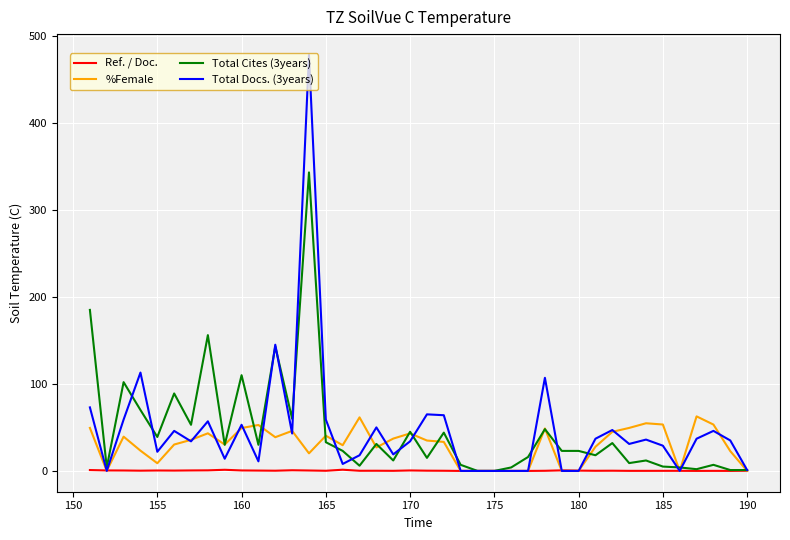

How many categories are shown in the chart?

40